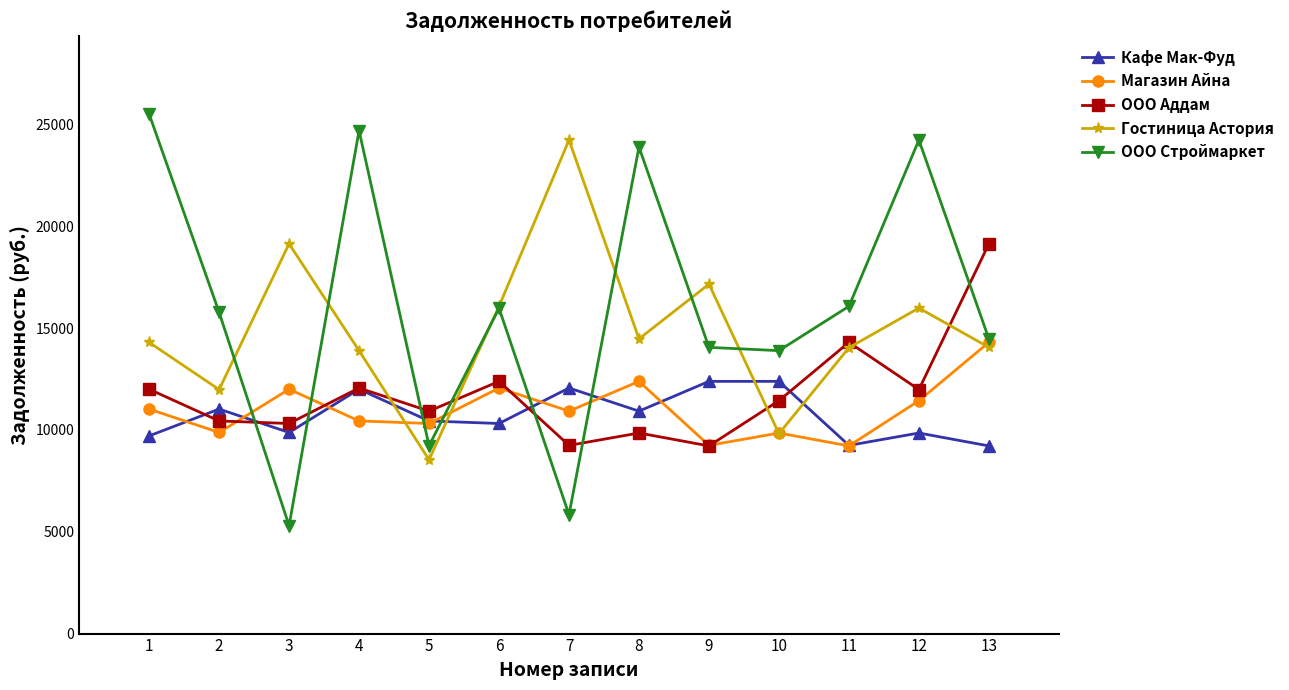

True or false: Кафе Мак-Фуд has more than 0 points higher than both neighbors.

True